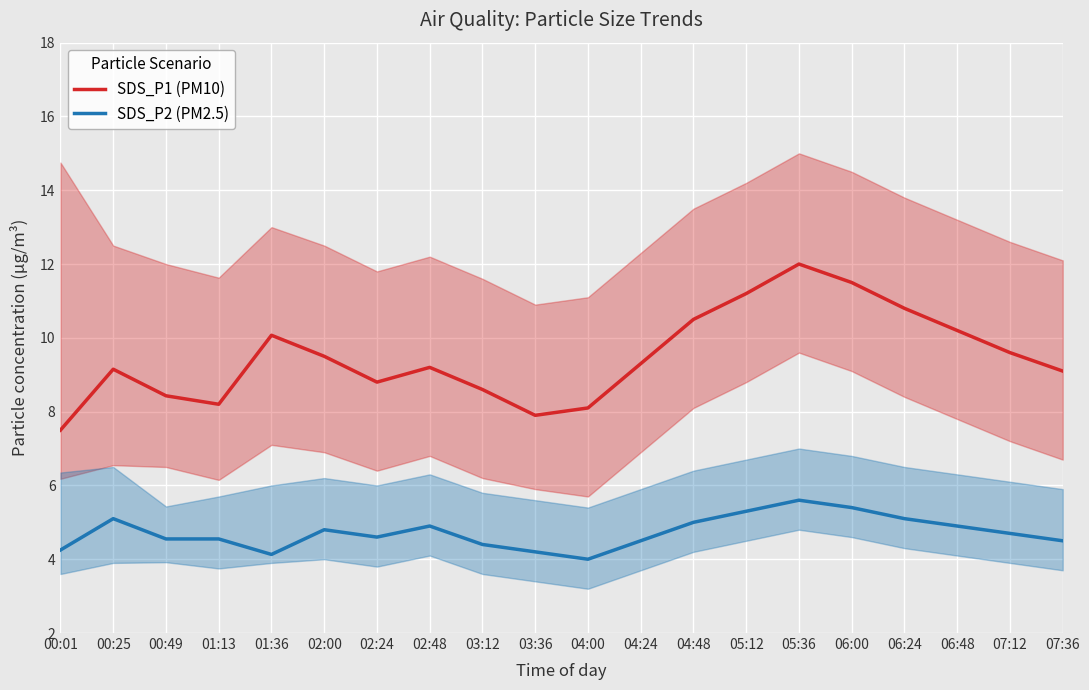

How many data points in SDS_P2 (PM2.5) are above 4?

19